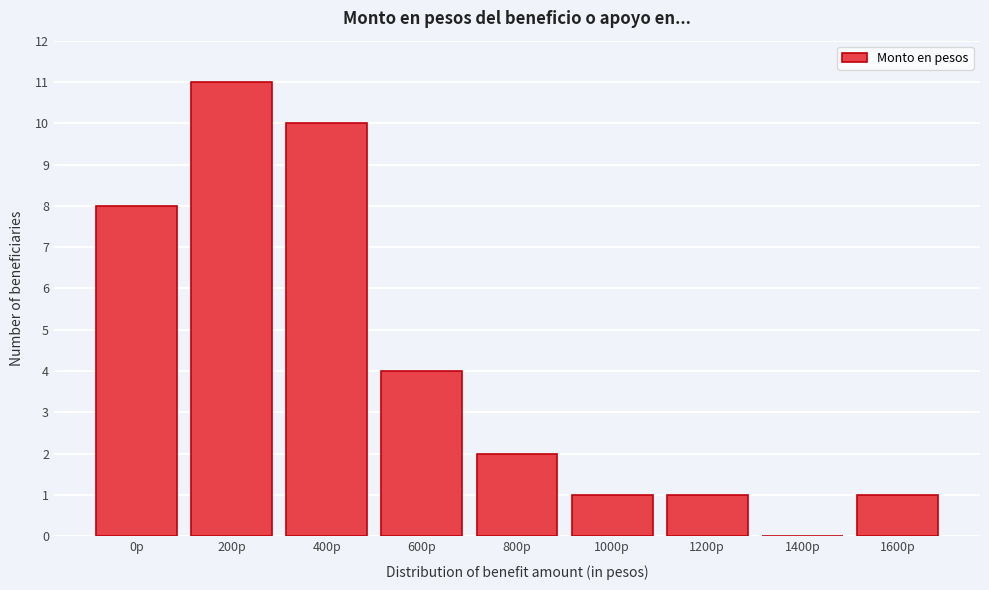

Reading left to right, transcribe all the data shown in this chart.

0p=8	200p=11	400p=10	600p=4	800p=2	1000p=1	1200p=1	1400p=0	1600p=1